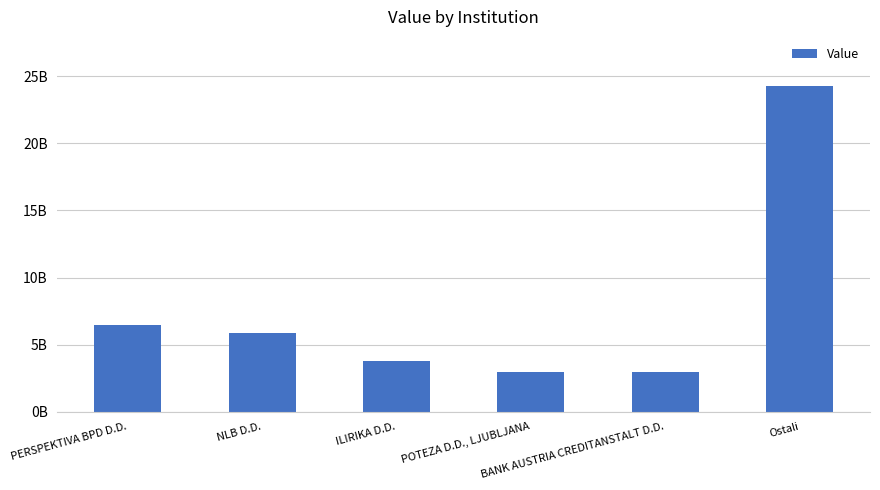

Between POTEZA D.D., LJUBLJANA and BANK AUSTRIA CREDITANSTALT D.D., which is larger?

POTEZA D.D., LJUBLJANA